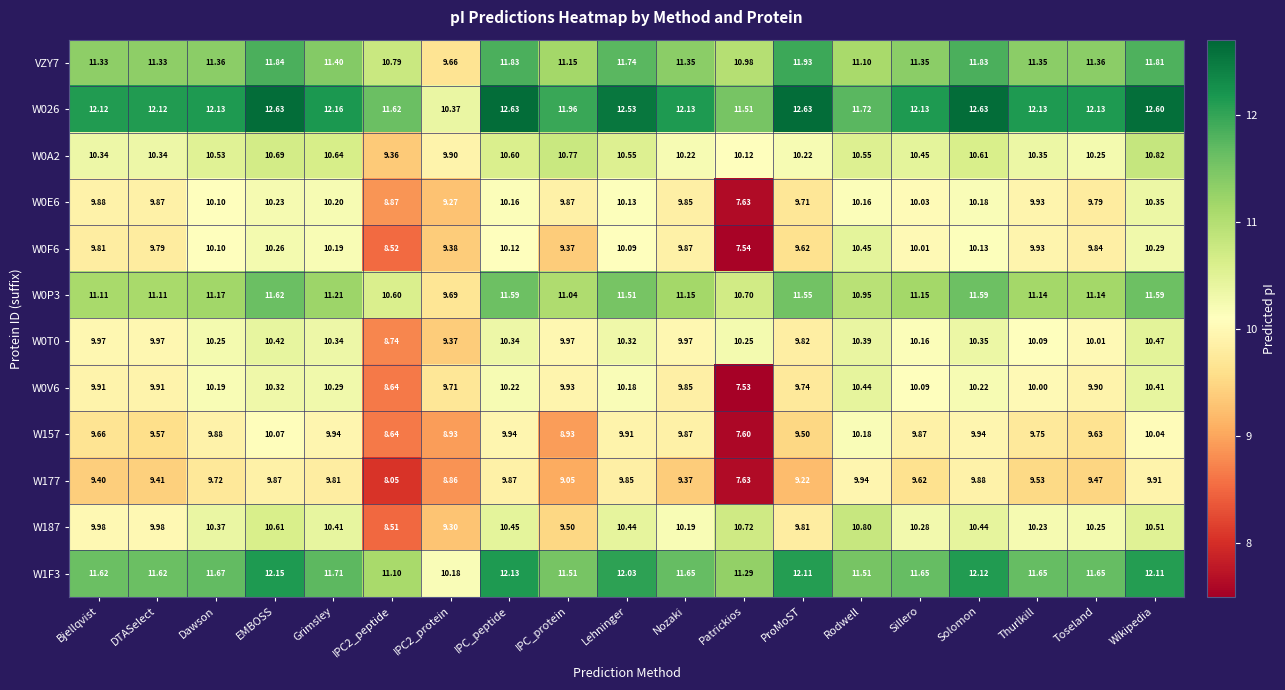

At which category is the sum across all series the highest?

Wikipedia